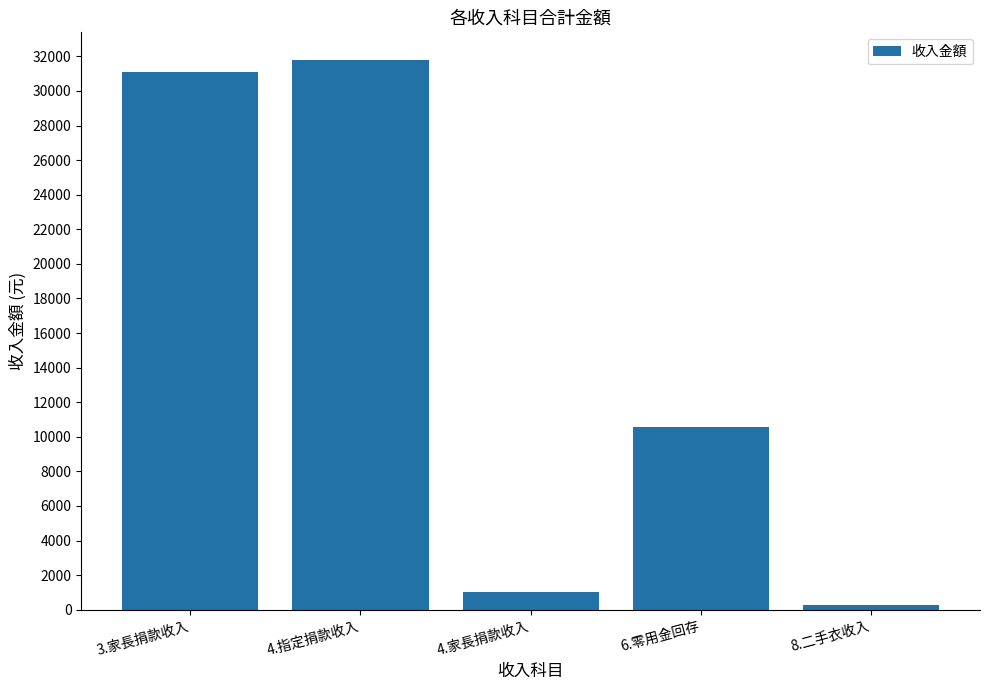

Between 6.零用金回存 and 4.家長捐款收入, which is larger?

6.零用金回存